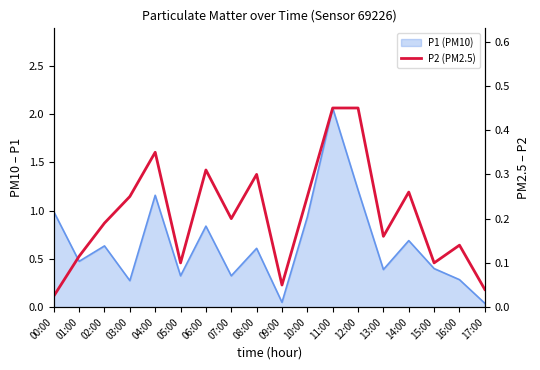

Reading left to right, extract all data points from this chart.

00:00=0.0	01:00=0.1	02:00=0.2	03:00=0.2	04:00=0.3	05:00=0.1	06:00=0.3	07:00=0.2	08:00=0.3	09:00=0.1	10:00=0.2	11:00=0.5	12:00=0.5	13:00=0.2	14:00=0.3	15:00=0.1	16:00=0.1	17:00=0.0